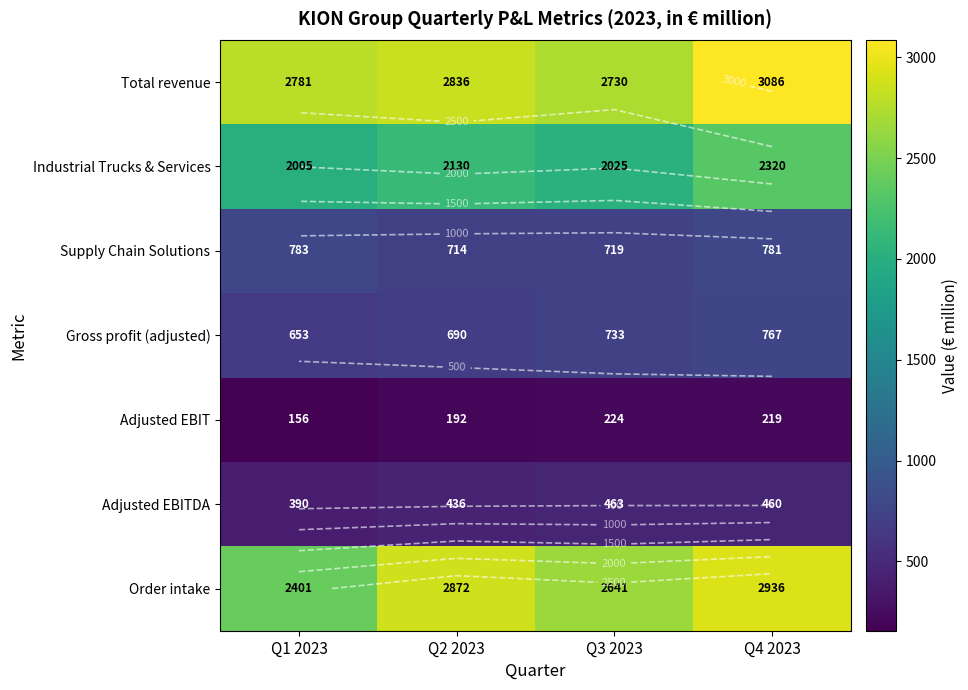

What is the sum of the Adjusted EBITDA values at Q2 2023 and Q1 2023?

826.1